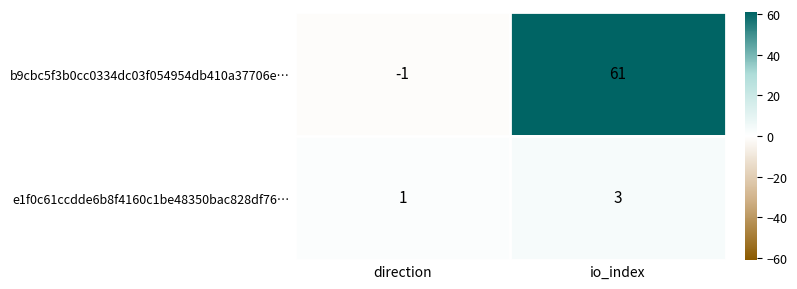

Which label corresponds to the largest value in the chart?

io_index